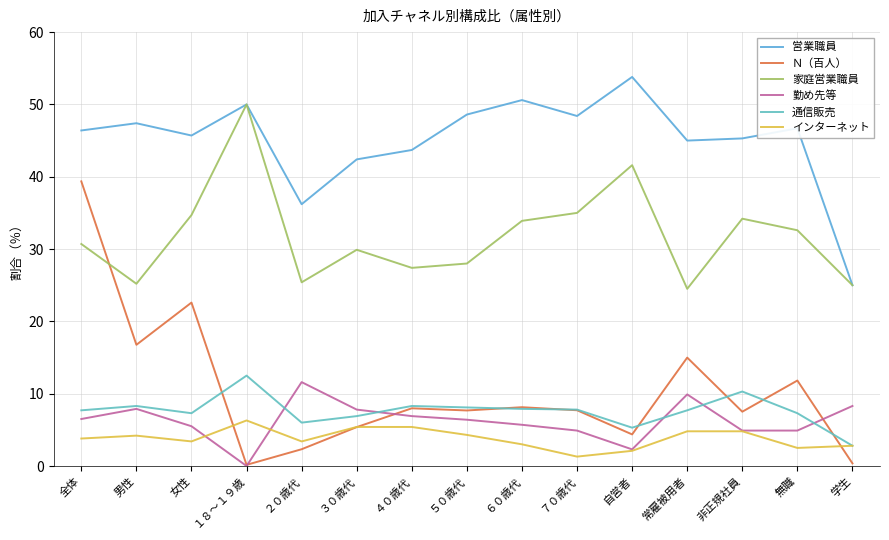

What is the average value of the 通信販売 series?

7.6